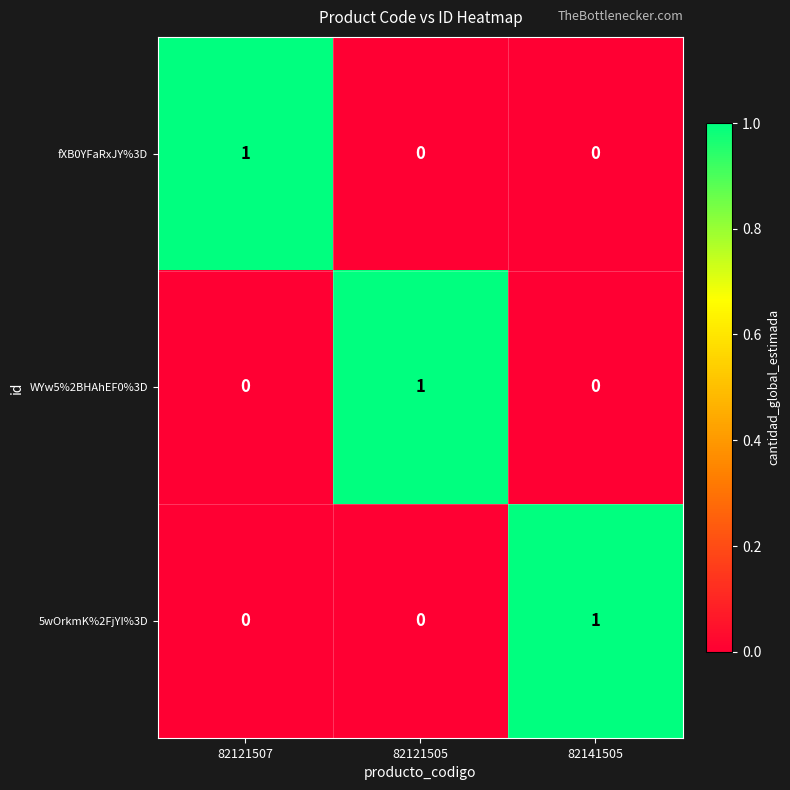

Reading right to left, what are all the values shown in this chart?

fXB0YFaRxJY%3D: 82141505=0	82121505=0	82121507=1
WYw5%2BHAhEF0%3D: 82141505=0	82121505=1	82121507=0
5wOrkmK%2FjYI%3D: 82141505=1	82121505=0	82121507=0